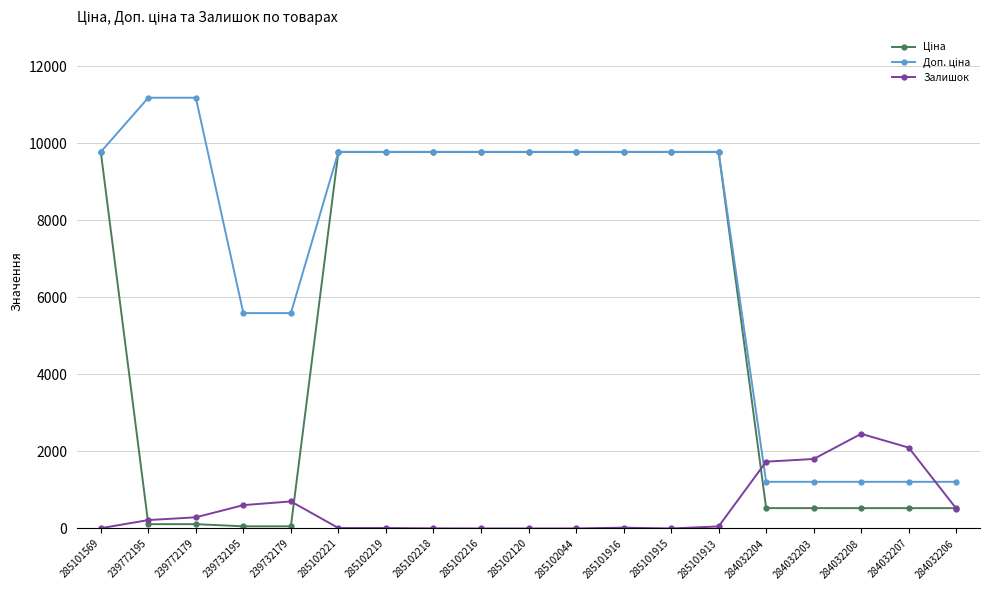

At how many categories does at least one series exceed 5163?

14